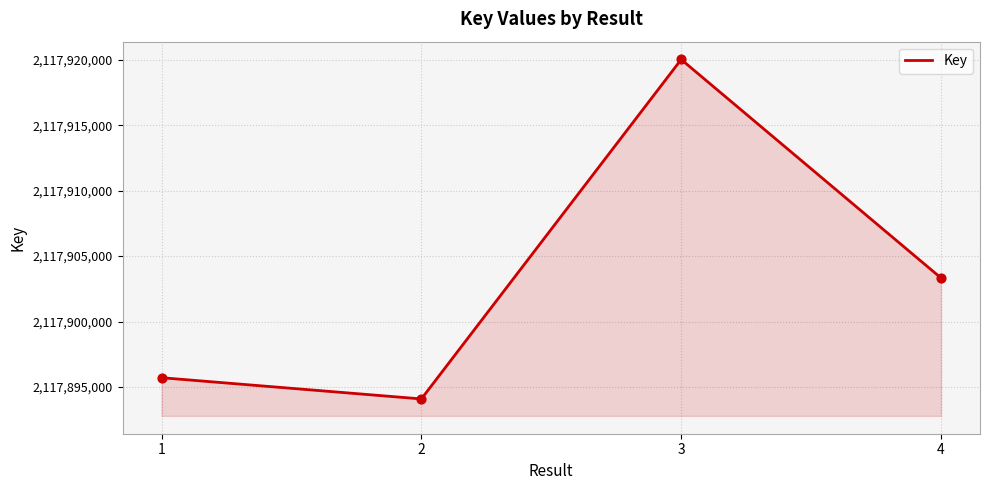

Approximately how many times larger is the value at 4 compared to 3?

1.0